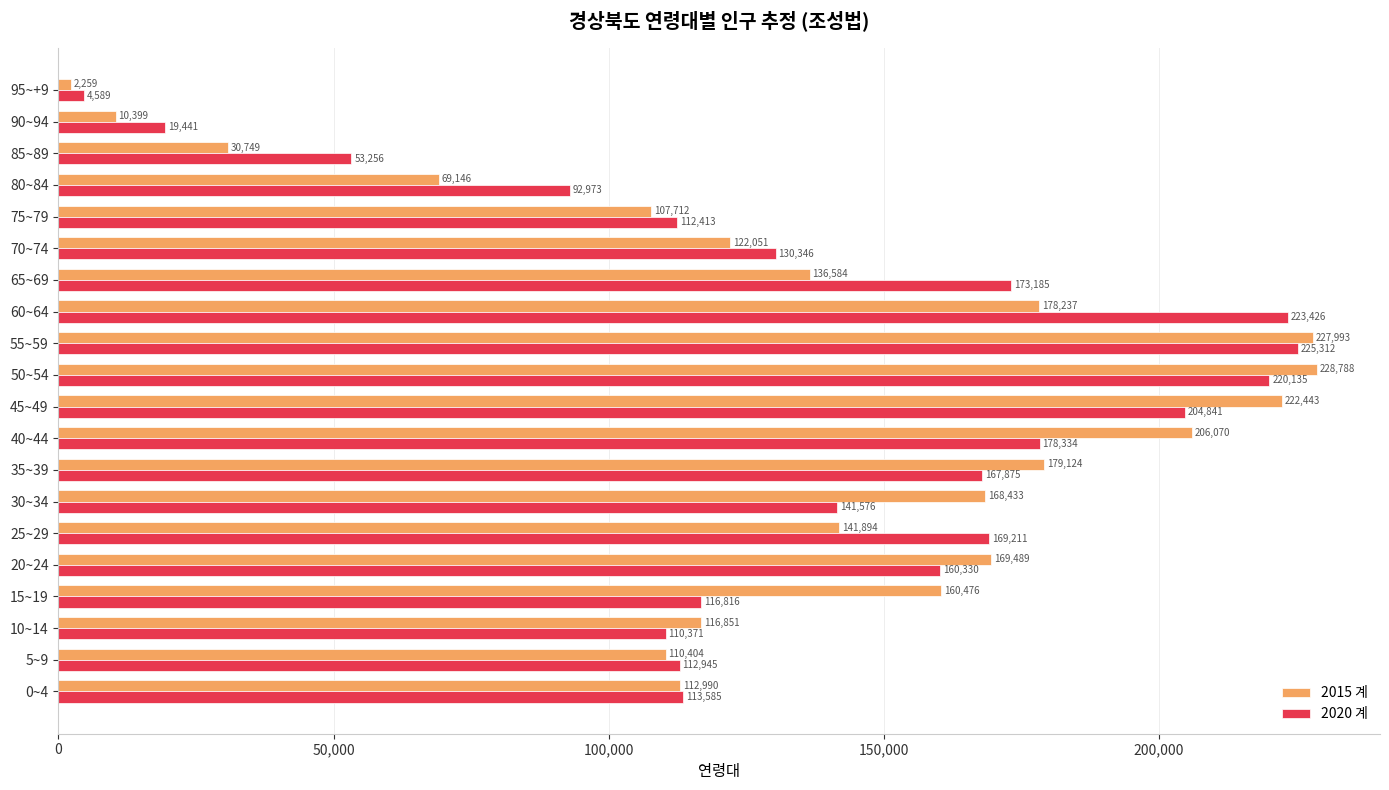

Which series has the widest spread of values?

2015 계